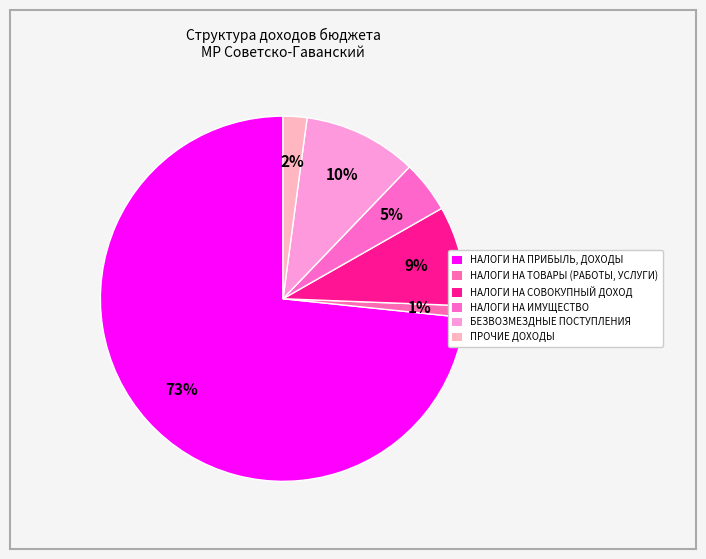

The НАЛОГИ НА СОВОКУПНЫЙ ДОХОД slice represents 9% of the pie. True or false?

True